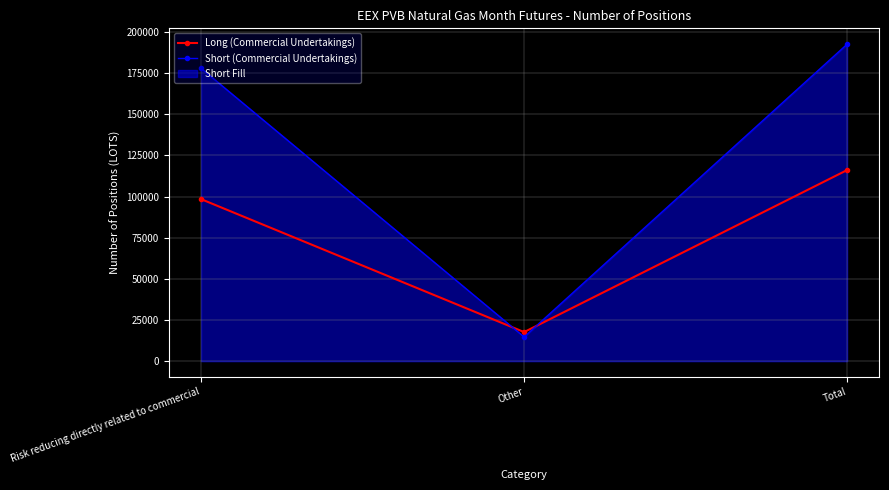

What is the greatest value displayed?

192642